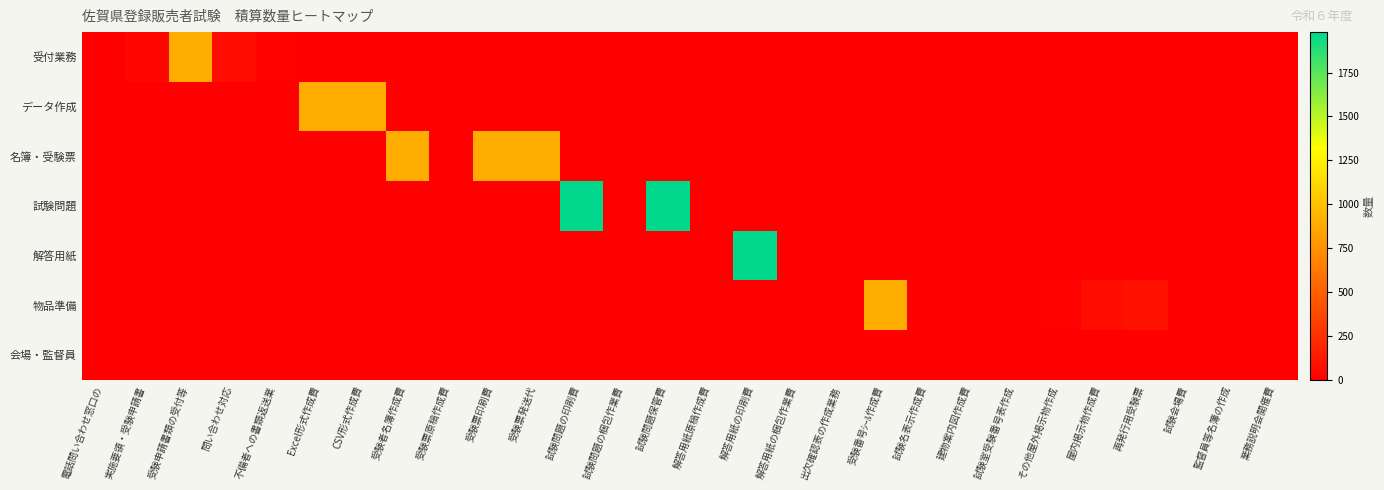

Which series has the widest spread of values?

試験問題